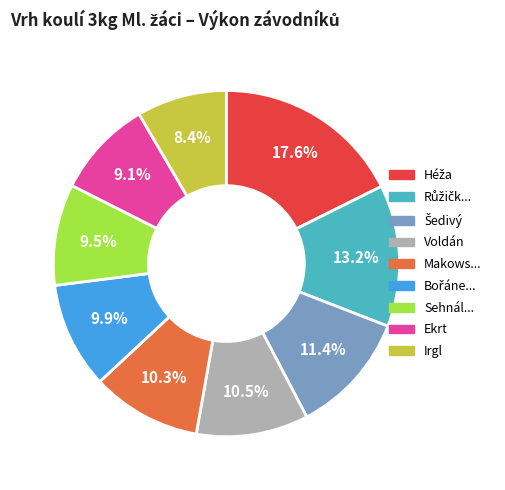

Is there a majority slice in this chart?

No